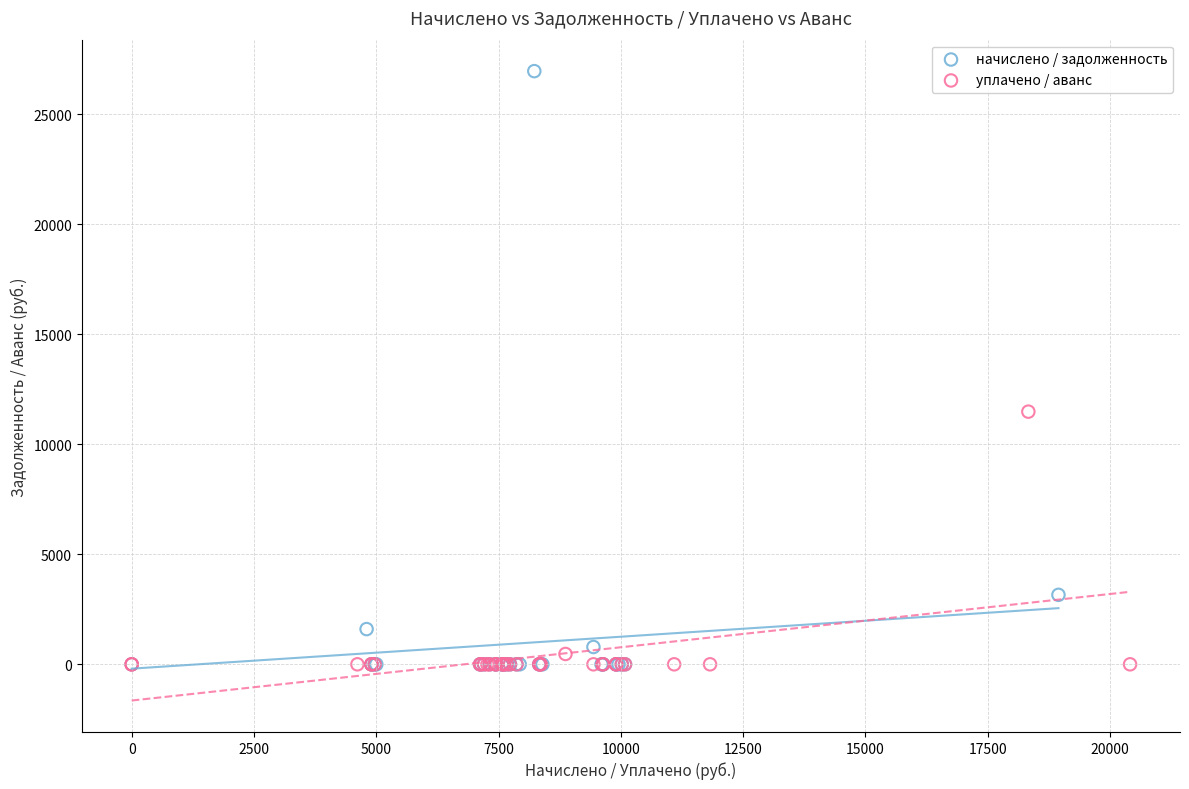

Which series has the widest spread of Y values?

начислено / задолженность